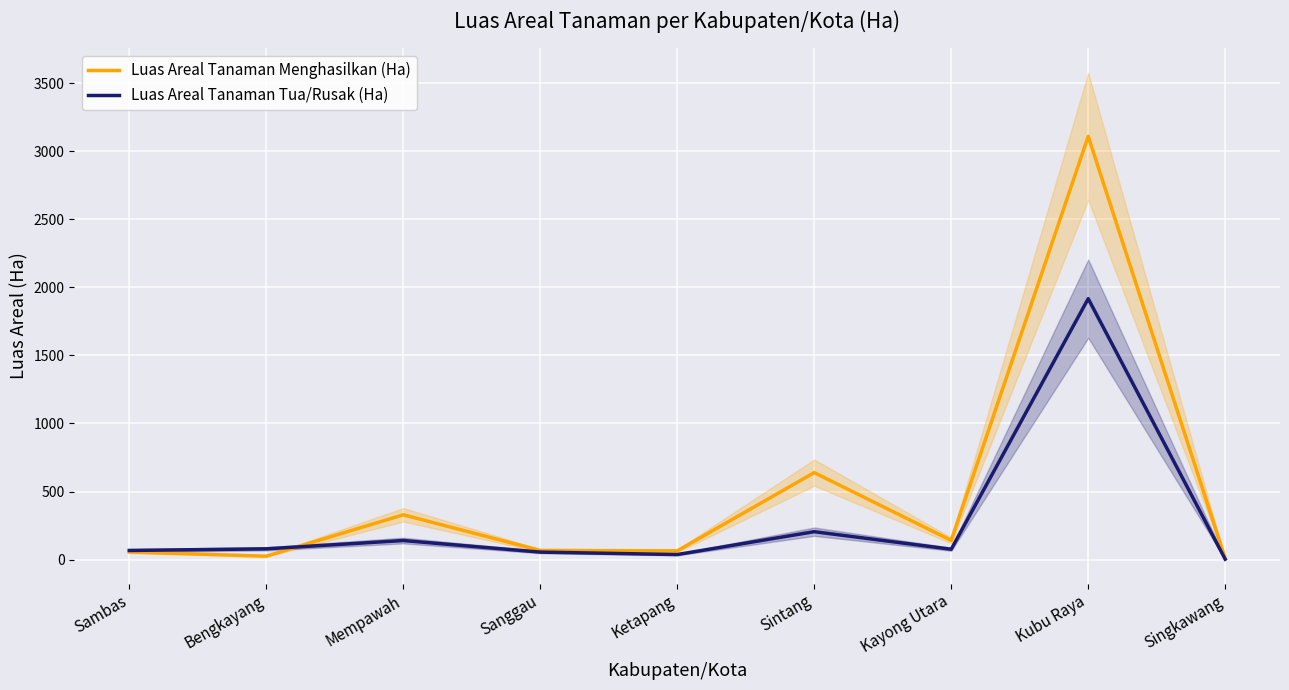

What is the average value of the Luas Areal Tanaman Tua/Rusak (Ha) series?

287